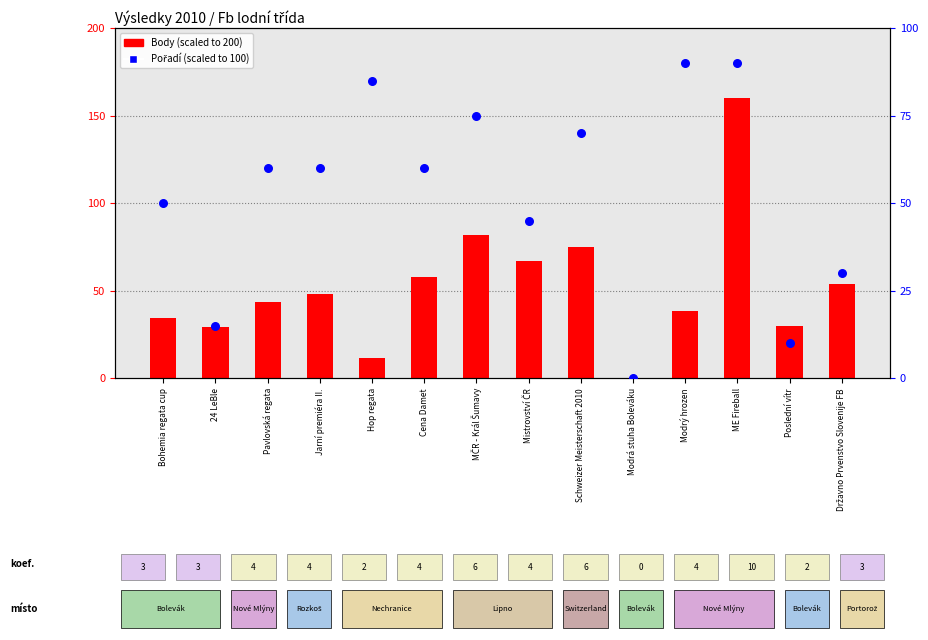

At which category is the sum across all series the highest?

ME Fireball